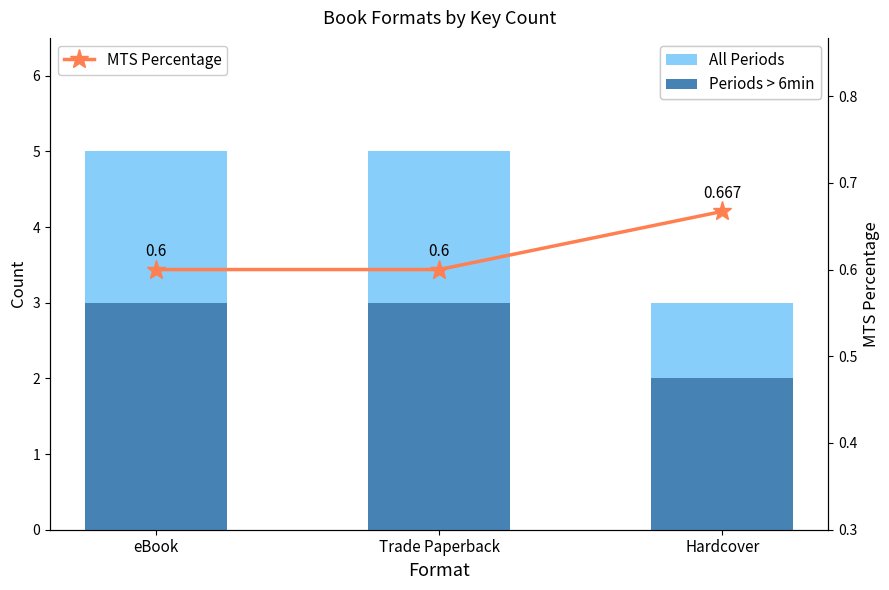

What are all the series names shown in the legend?

All Periods, Periods > 6min, MTS Percentage